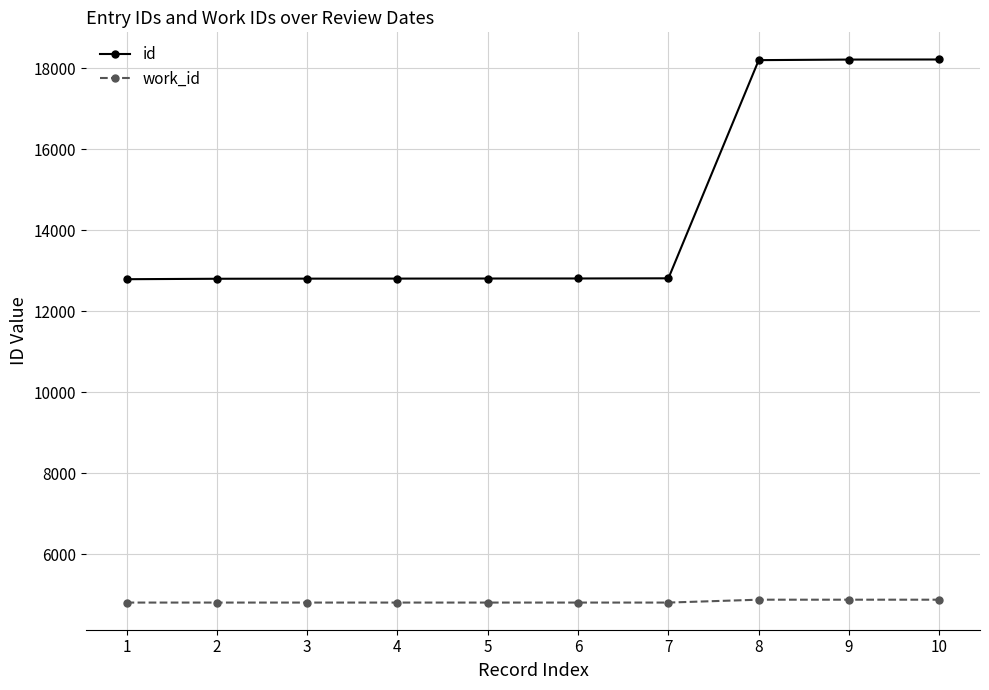

The value of id at 10 is 28770. True or false?

False